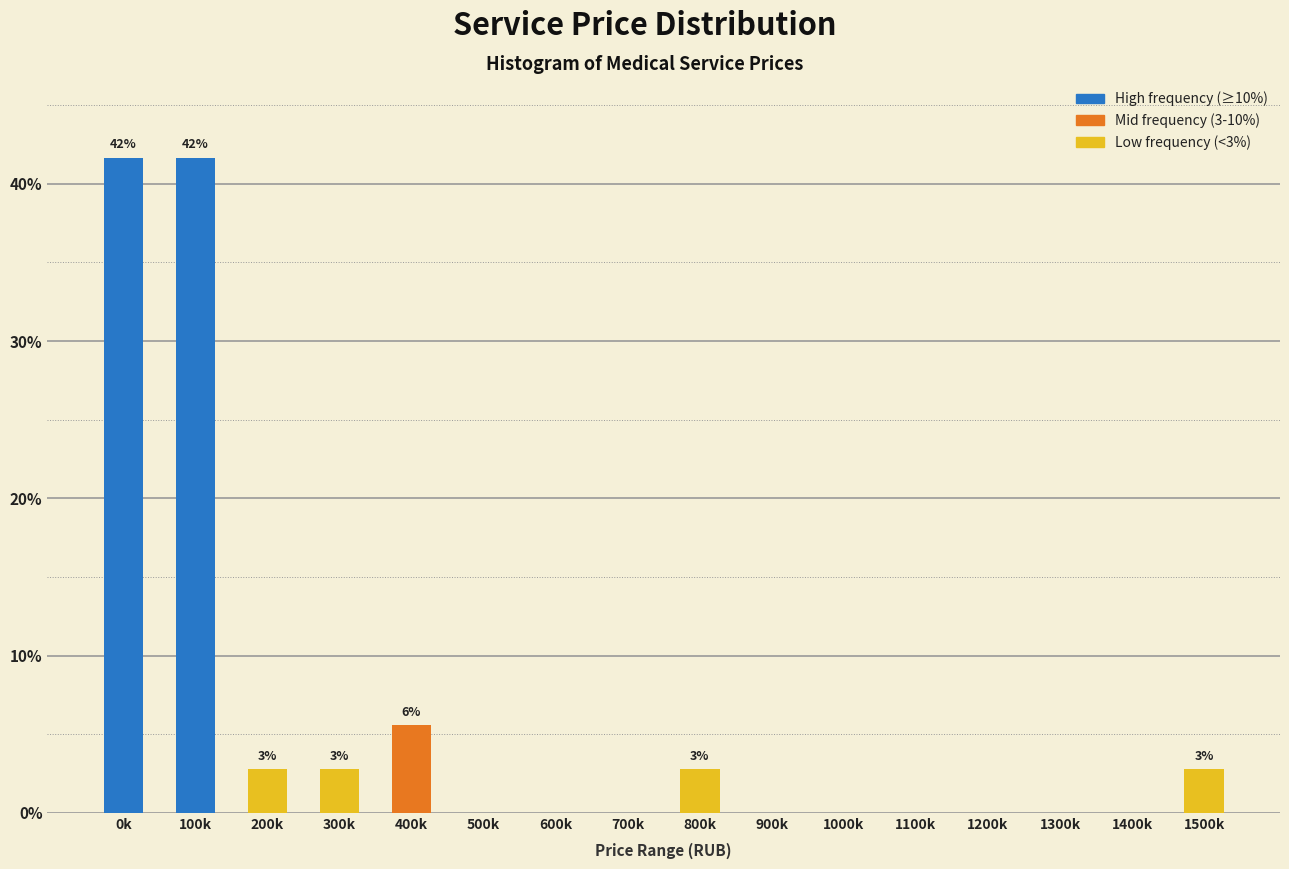

Reading right to left, what are all the values shown in this chart?

1500k=2.8	1400k=0.0	1300k=0.0	1200k=0.0	1100k=0.0	1000k=0.0	900k=0.0	800k=2.8	700k=0.0	600k=0.0	500k=0.0	400k=5.6	300k=2.8	200k=2.8	100k=41.7	0k=41.7